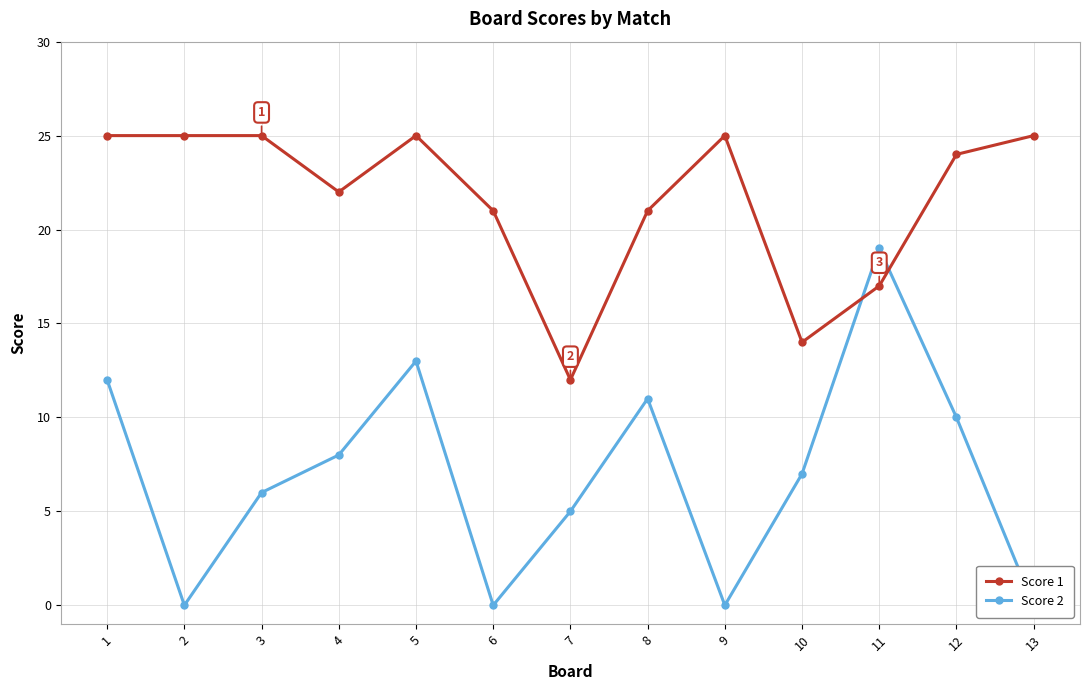

How many lines are shown in the chart?

2